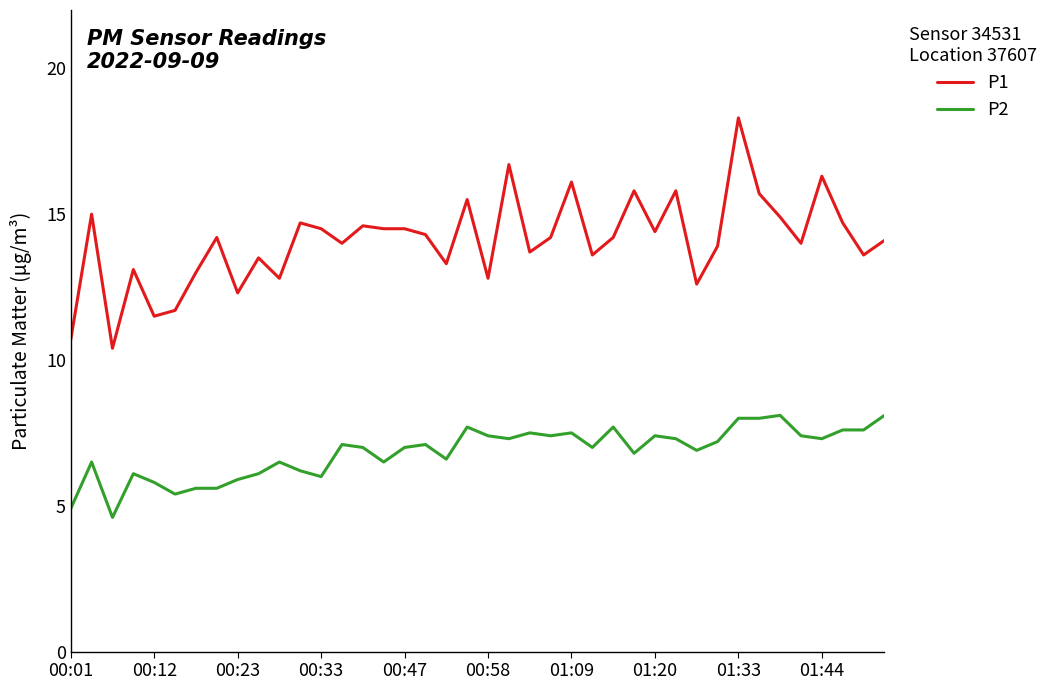

What is the highest value of the P1 series?

18.3